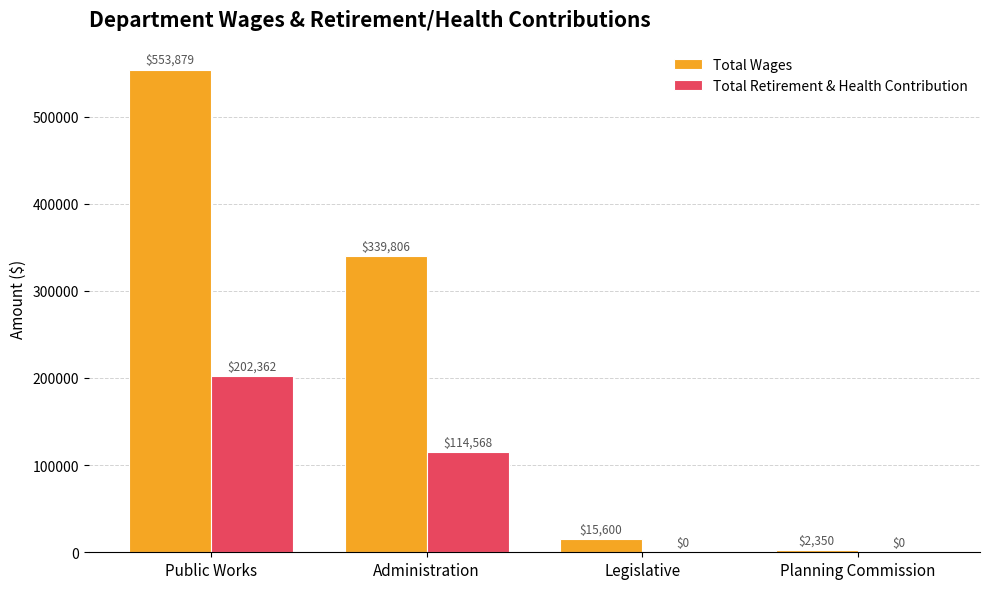

Where does the Total Wages series first go above 339806?

Public Works